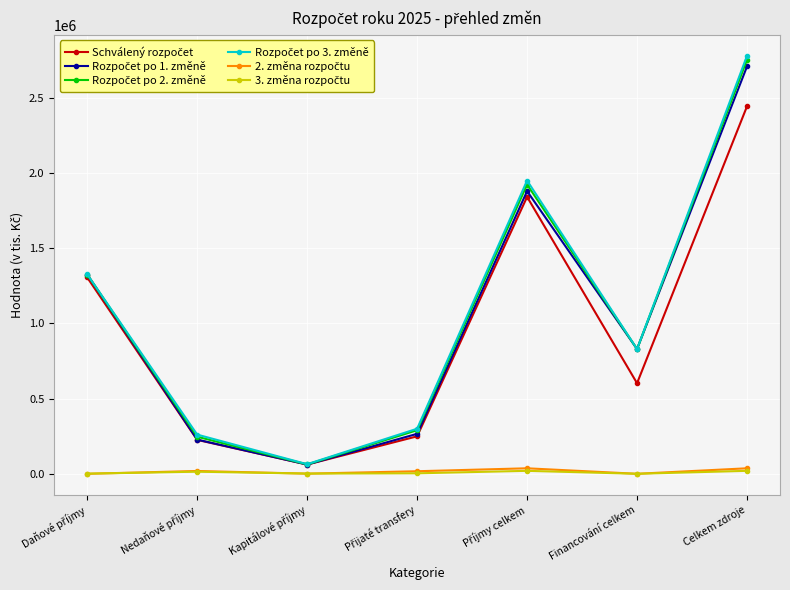

At how many categories does at least one series exceed 1024906?

3